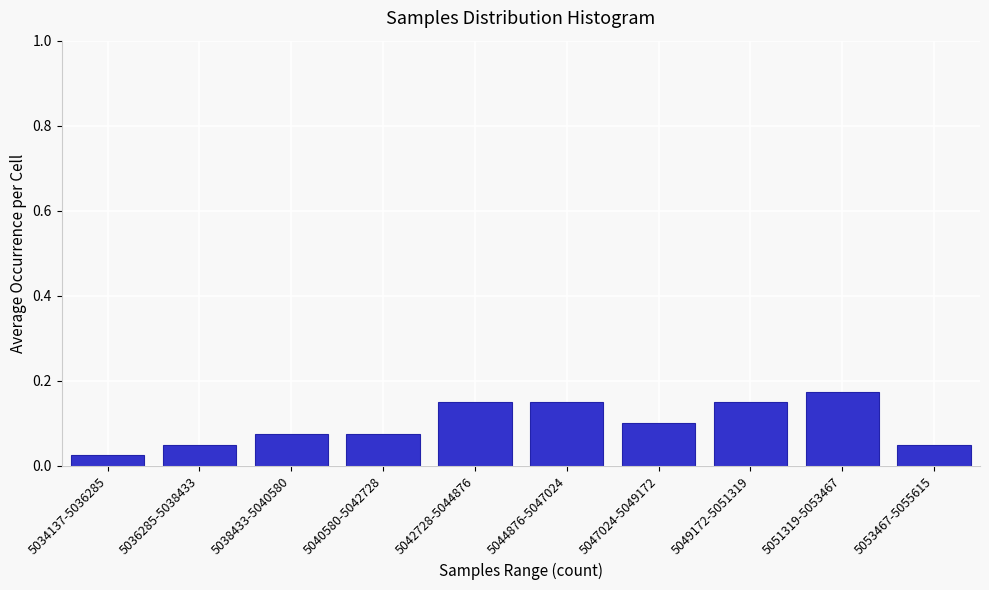

Is it true that the value at 5036285-5038433 is 0.0?

False